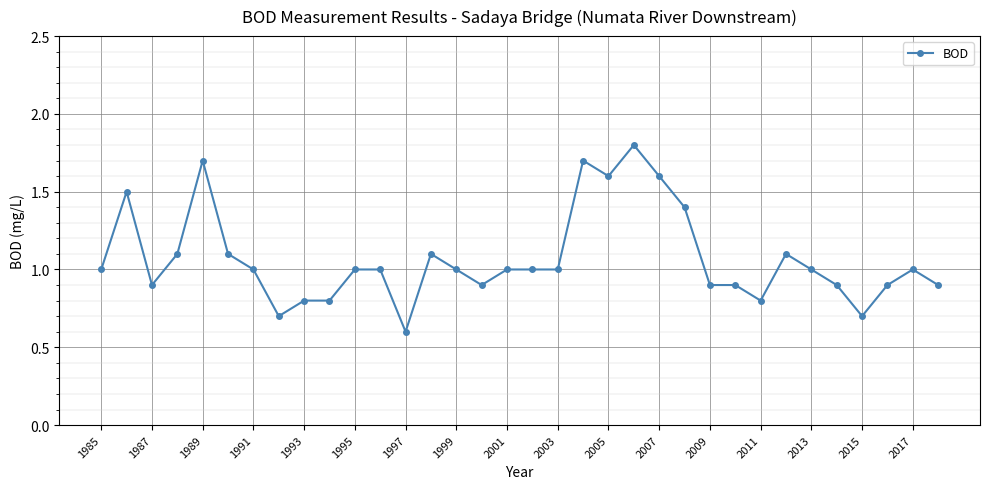

What is the sum of all values?

36.4